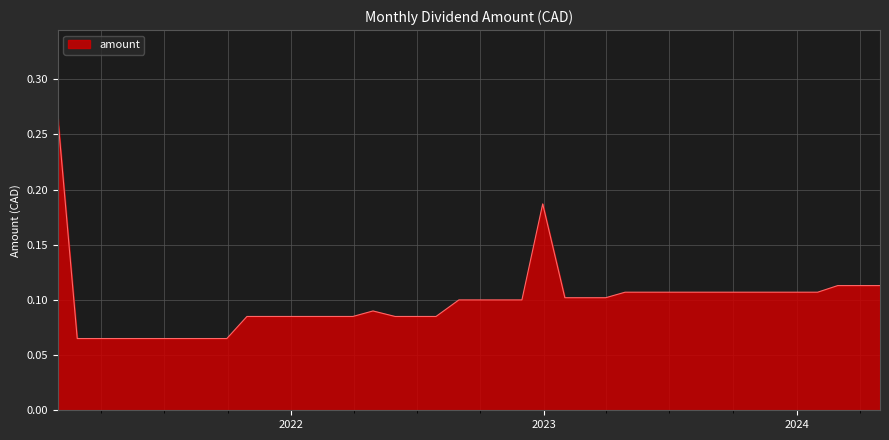

Does the chart have visible grid lines?

Yes